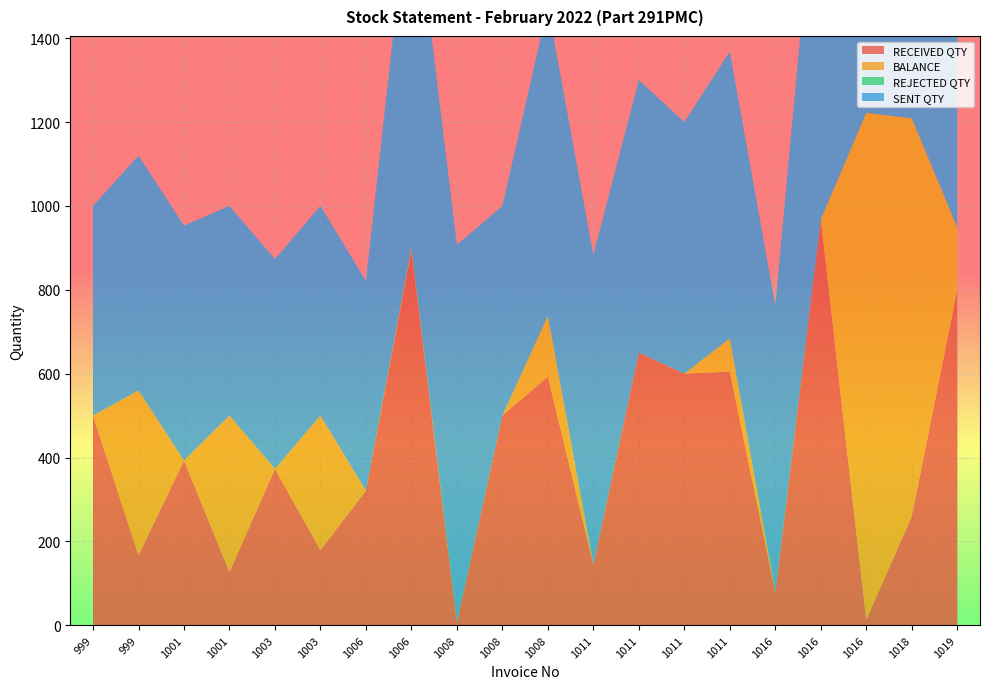

Reading left to right, list all the values displayed in this chart.

RECEIVED QTY: 999=500	999=167	1001=393	1001=127	1003=373	1003=179	1006=321	1006=893	1008=7	1008=500	1008=593	1011=145	1011=650	1011=600	1011=605	1016=79	1016=968	1016=13	1018=260	1019=800
BALANCE: 999=0	999=393	1001=0	1001=373	1003=0	1003=321	1006=0	1006=7	1008=0	1008=0	1008=145	1011=0	1011=0	1011=0	1011=79	1016=0	1016=0	1016=1209	1018=949	1019=149
REJECTED QTY: 999=0	999=0	1001=0	1001=0	1003=0	1003=0	1006=0	1006=0	1008=0	1008=0	1008=0	1011=0	1011=0	1011=0	1011=0	1016=0	1016=0	1016=0	1018=0	1019=0
SENT QTY: 999=500	999=560	1001=560	1001=500	1003=500	1003=500	1006=500	1006=900	1008=900	1008=500	1008=738	1011=738	1011=650	1011=600	1011=684	1016=684	1016=968	1016=1222	1018=1222	1019=1222